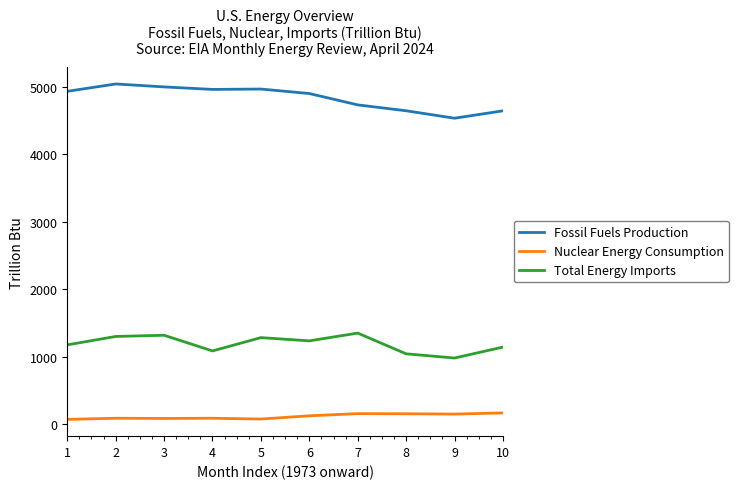

How many lines are shown in the chart?

3